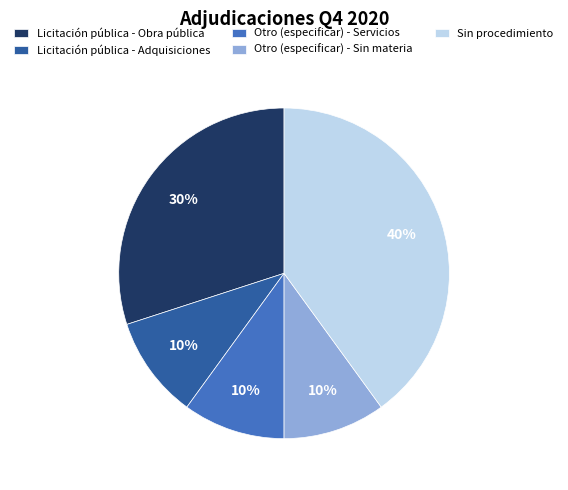

To the nearest percent, what is the average slice percentage?

20%